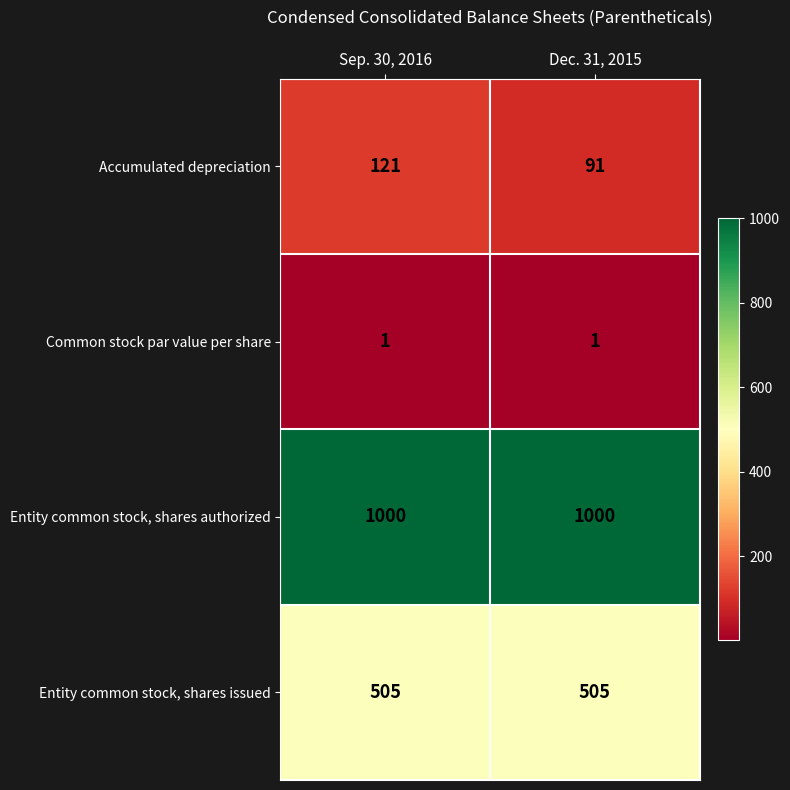

What is the greatest value displayed?

1000